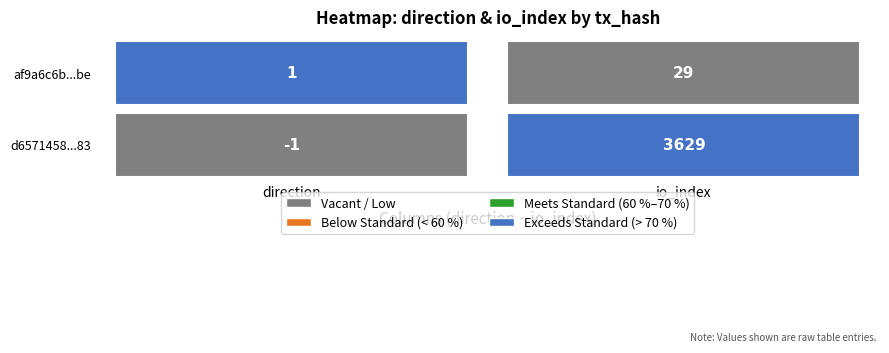

The d6571458a25c0eef763c8c2c61a202fa4fecf83 series shows 3629 at io_index. True or false?

True